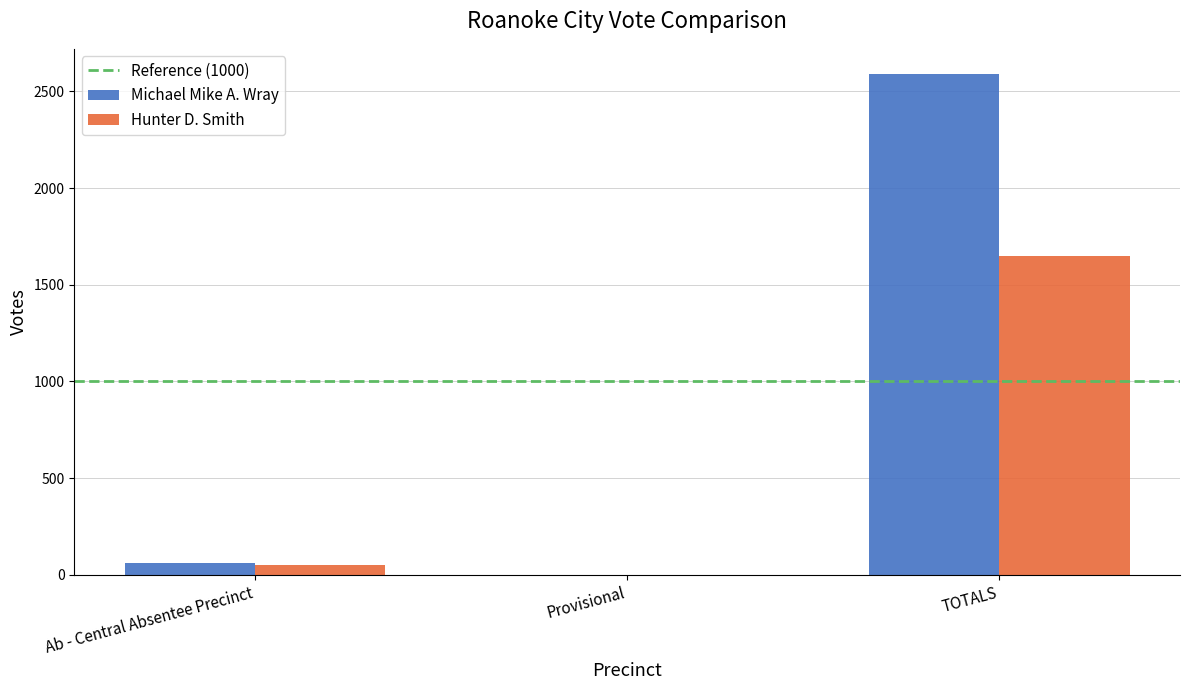

How many values in Michael Mike A. Wray are above zero?

2